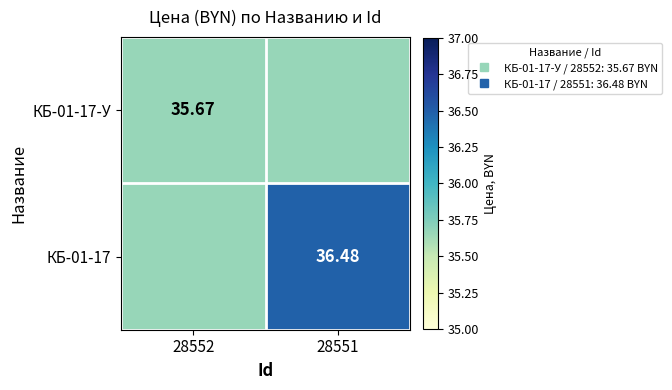

Which series changed the most between 28552 and 28551?

КБ-01-17